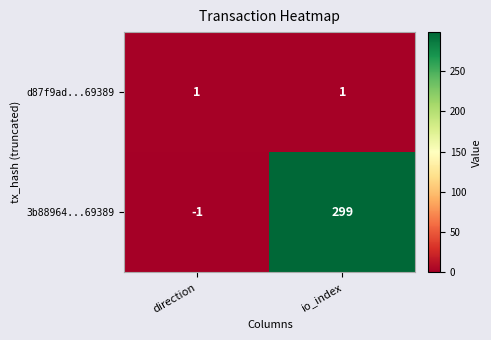

Which series has the widest spread of values?

3b88964...69389